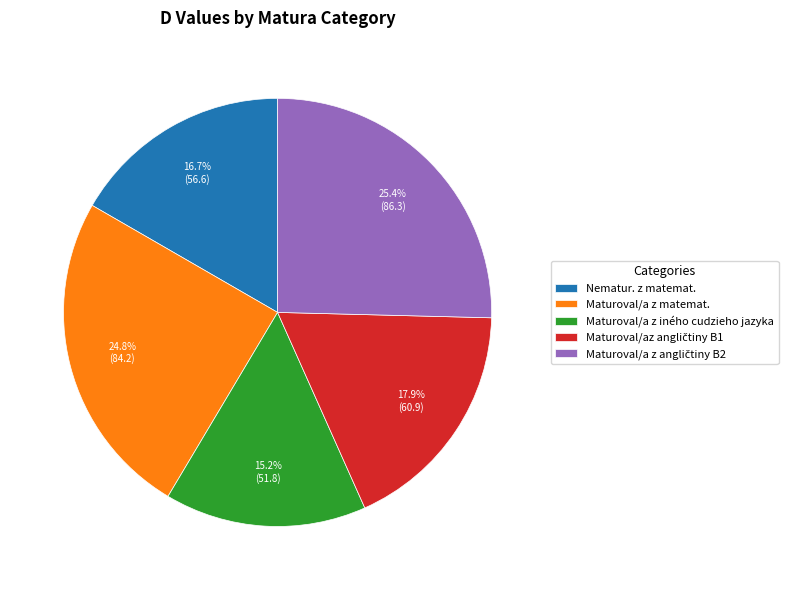

Count the number of slices in the pie.

5